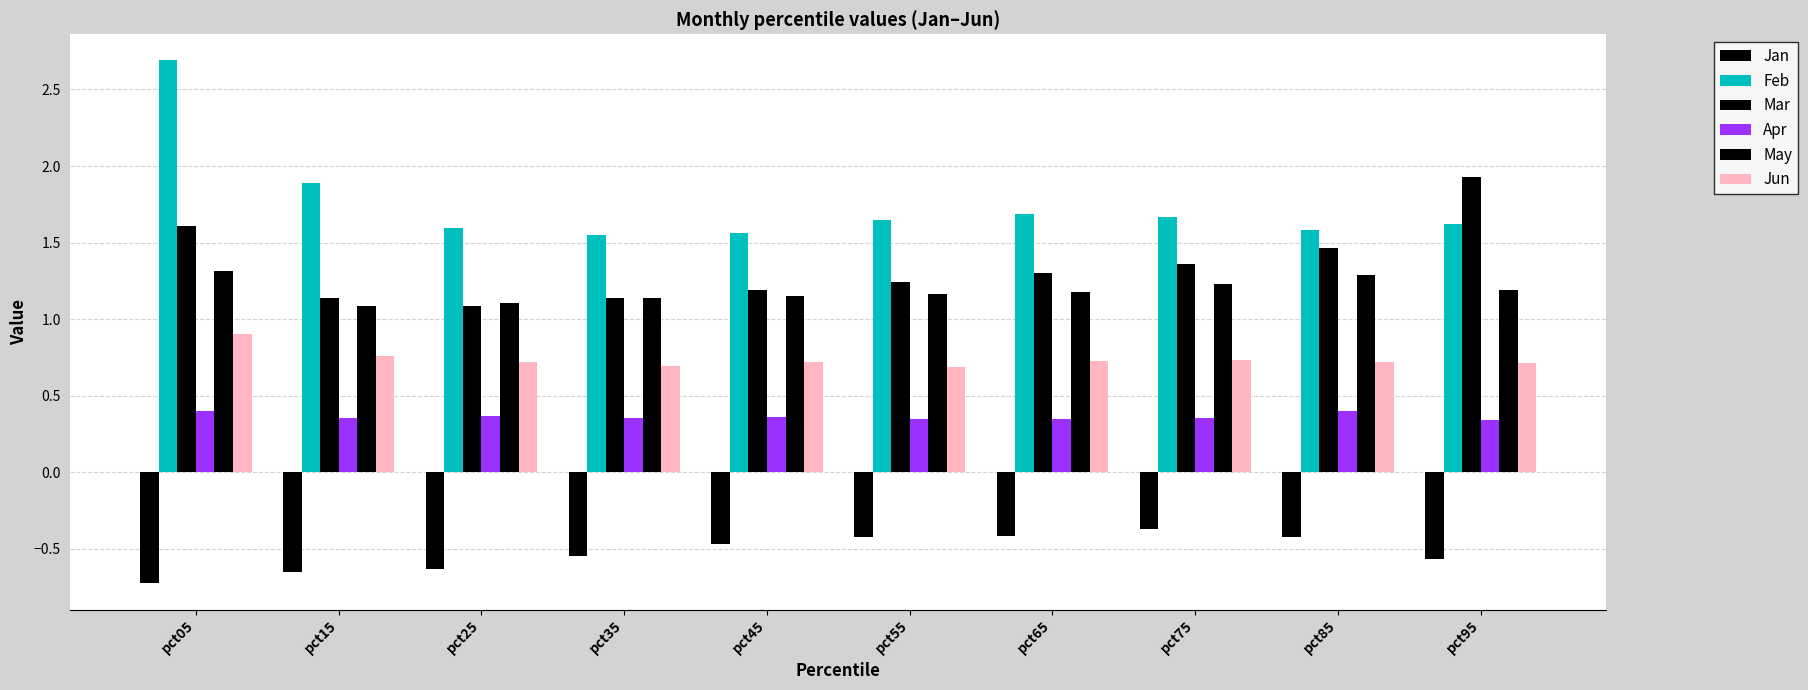

Reading right to left, extract all data points from this chart.

Jan: -0.6	-0.4	-0.4	-0.4	-0.4	-0.5	-0.5	-0.6	-0.7	-0.7
Feb: 1.6	1.6	1.7	1.7	1.6	1.6	1.6	1.6	1.9	2.7
Mar: 1.9	1.5	1.4	1.3	1.2	1.2	1.1	1.1	1.1	1.6
Apr: 0.3	0.4	0.4	0.3	0.3	0.4	0.4	0.4	0.4	0.4
May: 1.2	1.3	1.2	1.2	1.2	1.2	1.1	1.1	1.1	1.3
Jun: 0.7	0.7	0.7	0.7	0.7	0.7	0.7	0.7	0.8	0.9